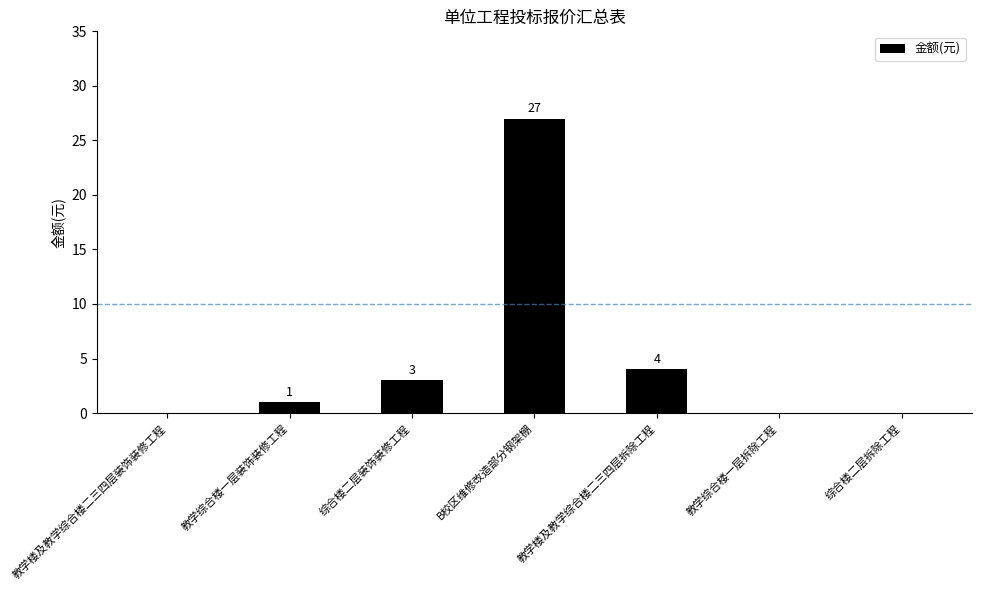

True or false: the data shows 1 at 教学综合楼一层装饰装修工程.

True